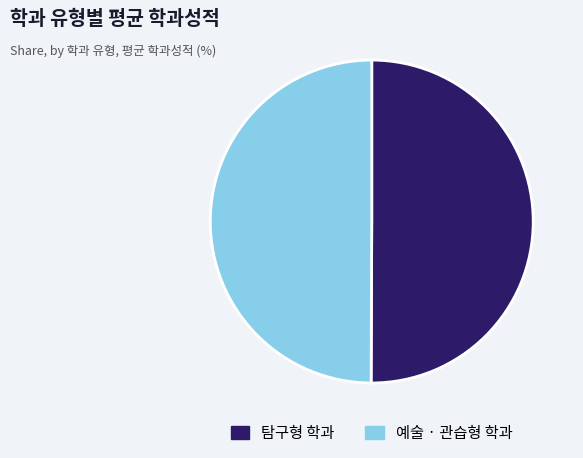

Is it true that 탐구형 학과 is 50% of the pie?

True